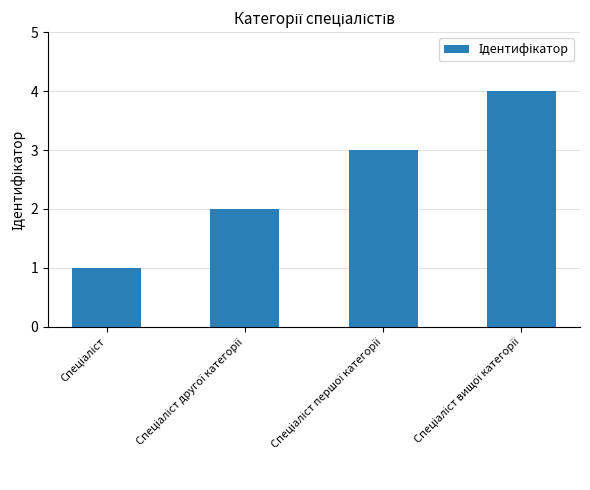

What is the maximum value shown in the chart?

4